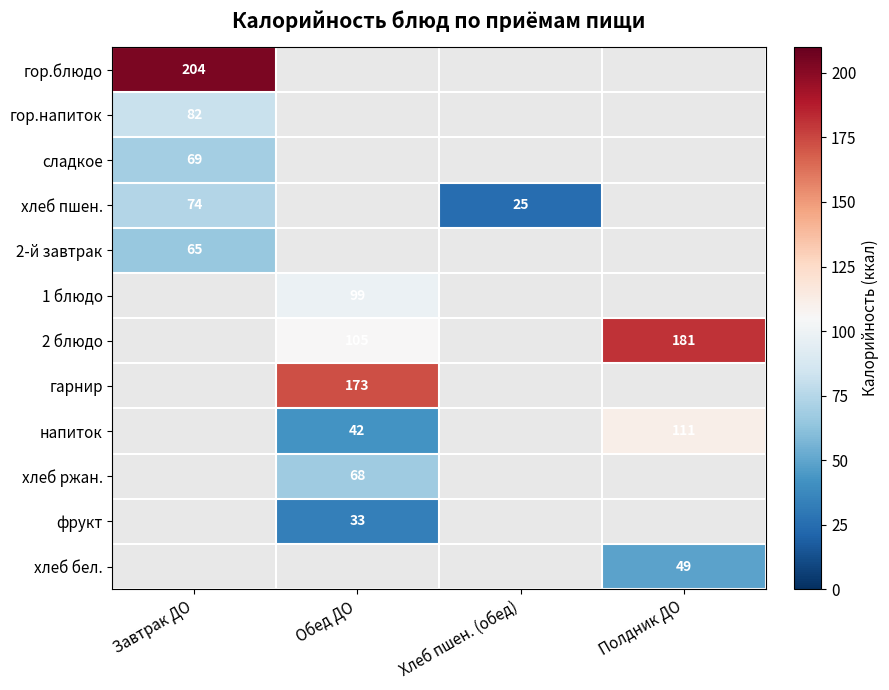

Is it true that хлеб пшен. equals 121 at Завтрак ДО?

False